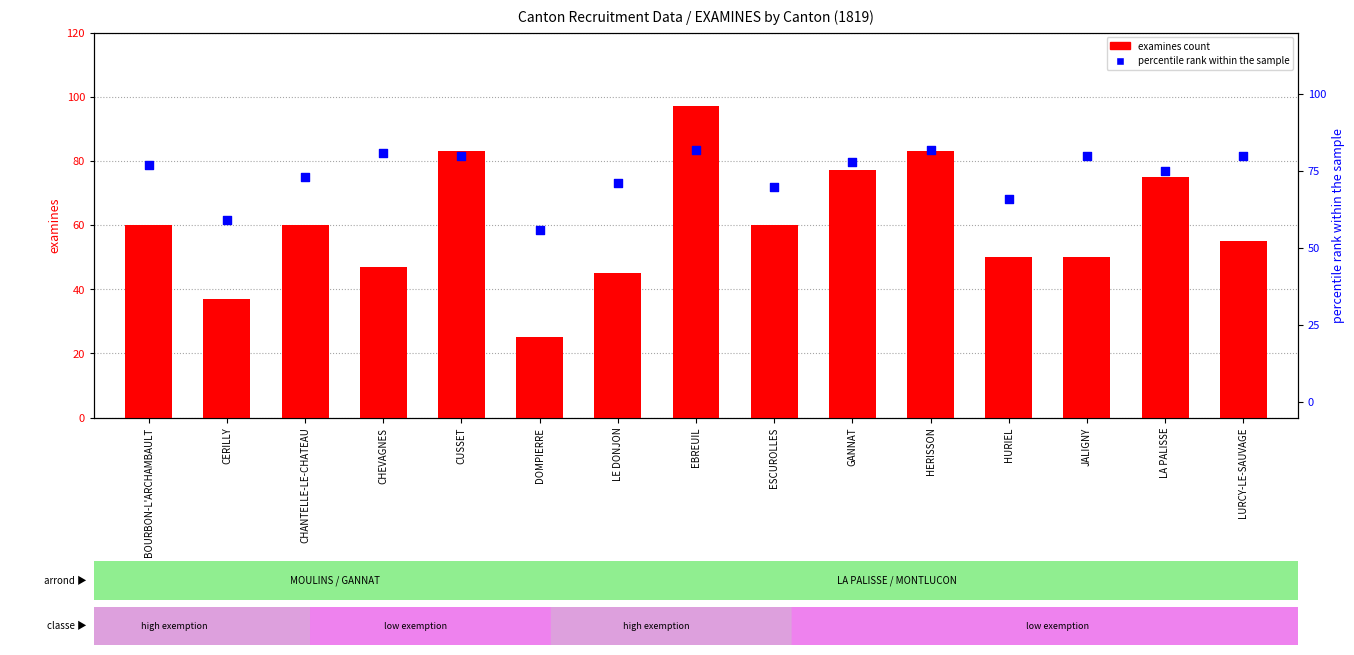

Which series has the largest Y range (max minus min)?

examines